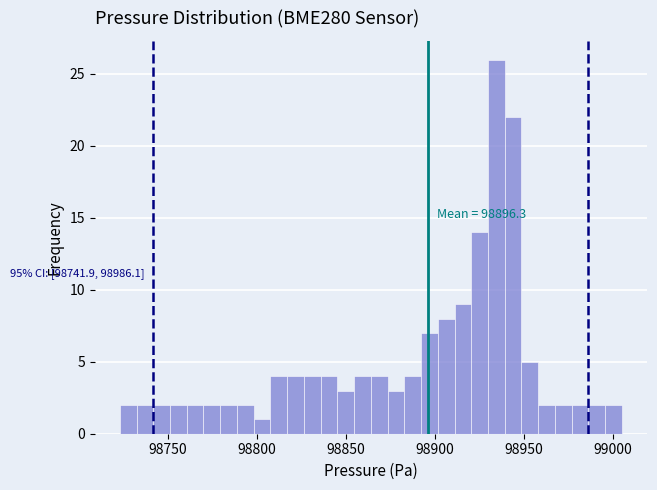

Around what value on the x-axis is the tallest bar? Give the approximate position of its centre, as read against the axis.

98935